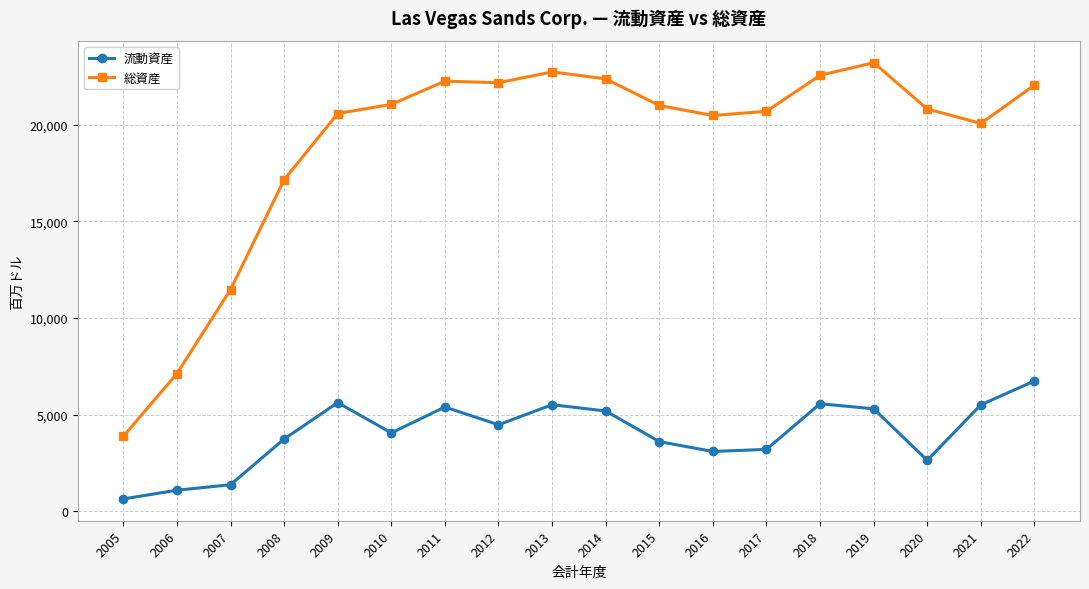

How many lines are shown in the chart?

2